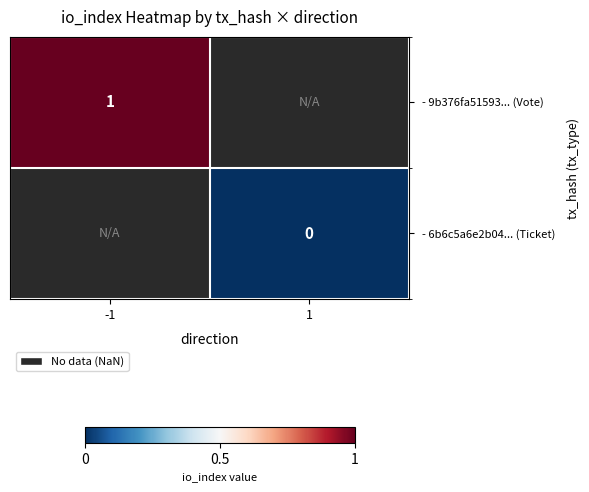

Count the number of data series in this chart.

2